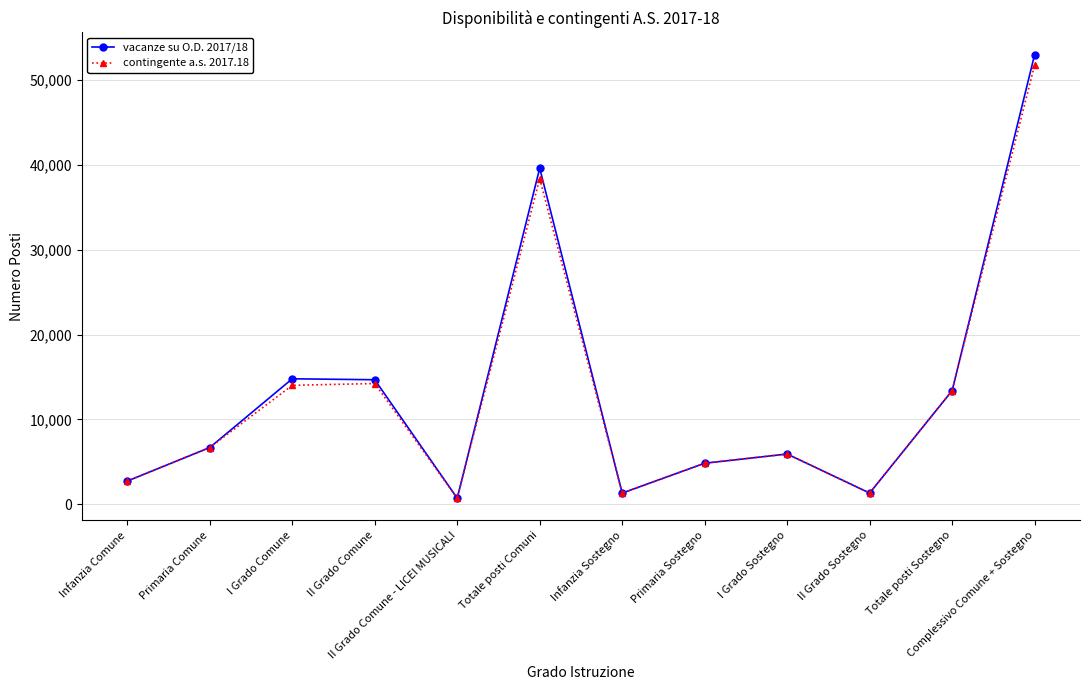

Which series has the widest spread of values?

vacanze su O.D. 2017/18